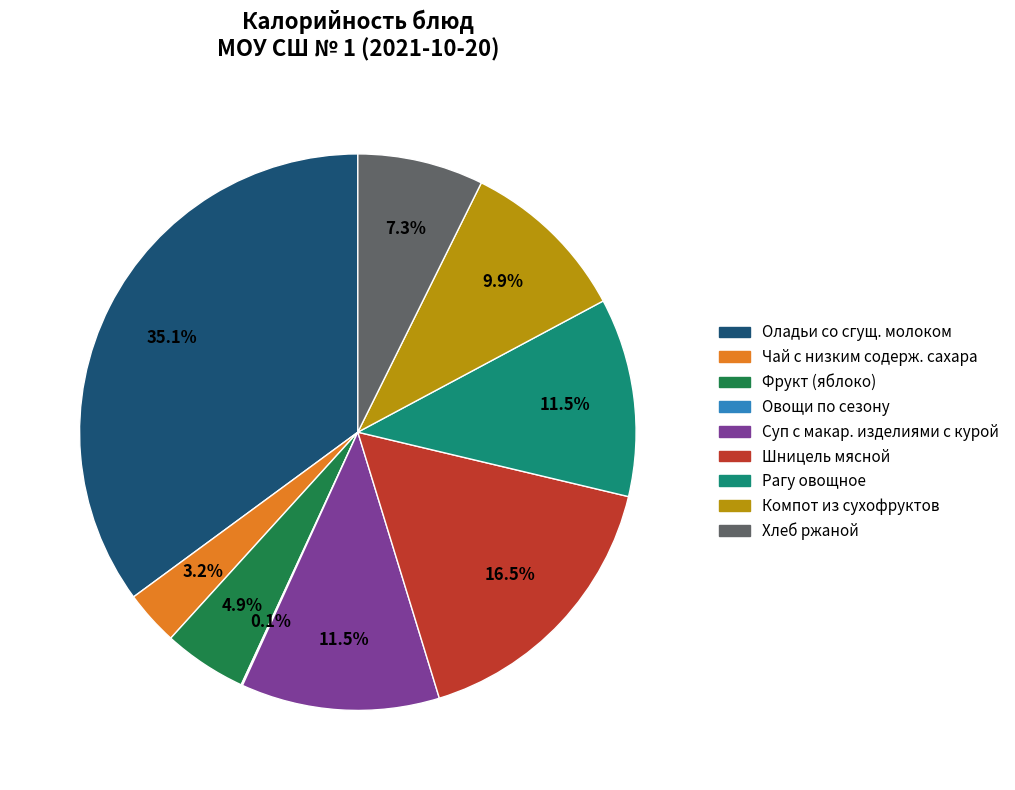

Is there a majority slice in this chart?

No